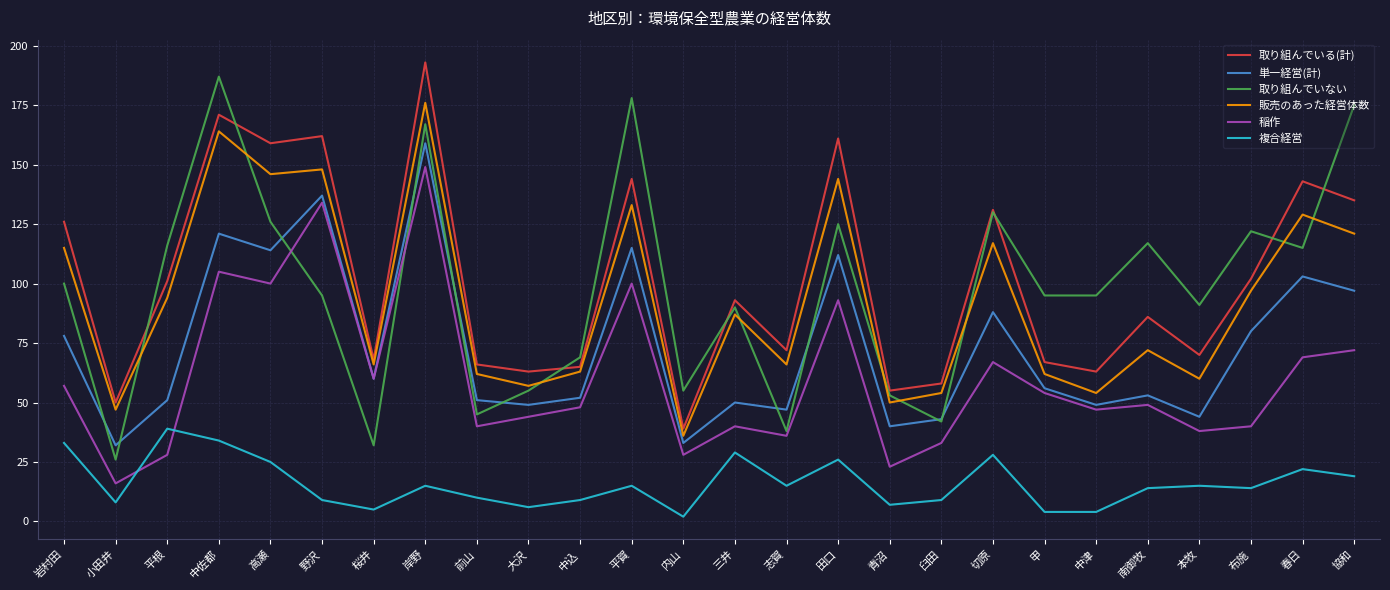

How many interior local valleys does the 稲作 series have?

9